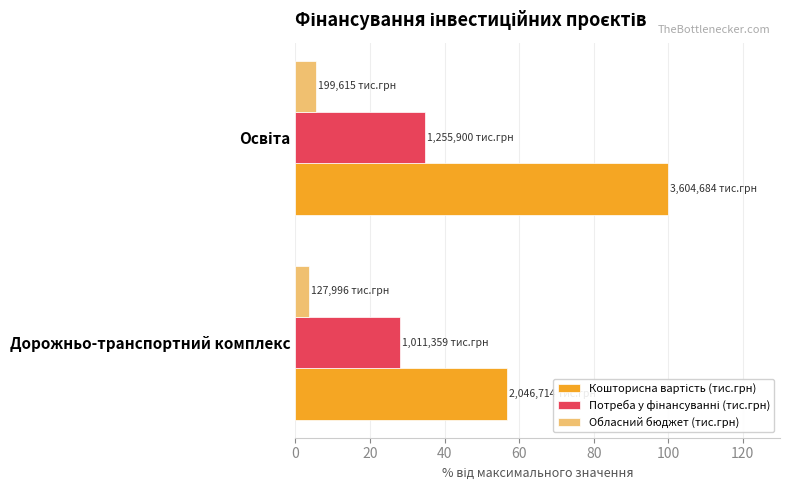

What is the average value of the Обласний бюджет (тис.грн) series?

4.5